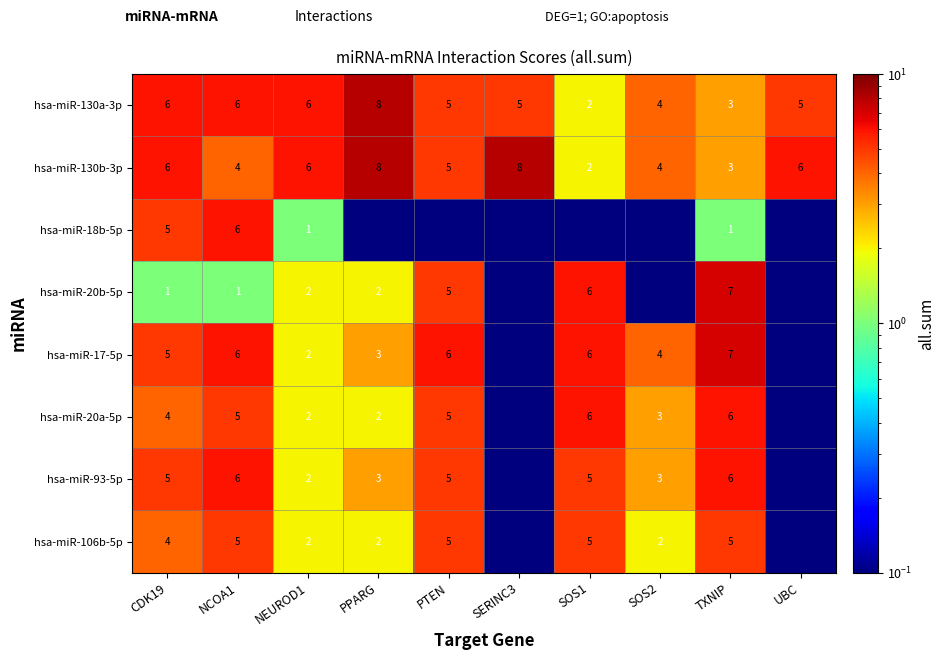

At which category is the sum across all series the highest?

NCOA1